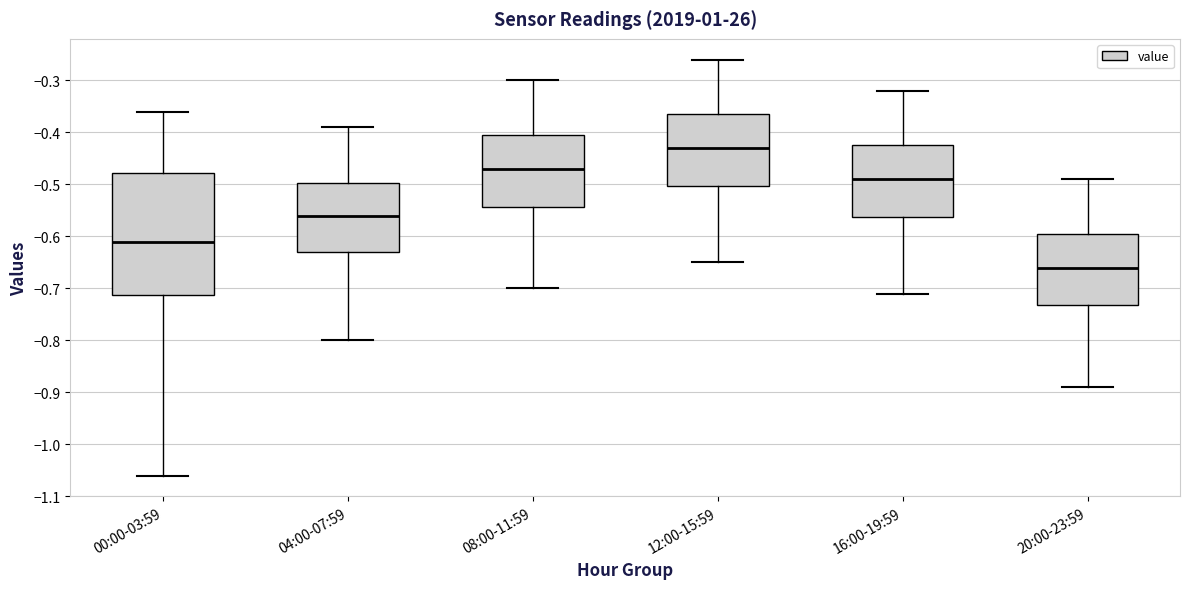

Which box has the highest median line?

12:00-15:59